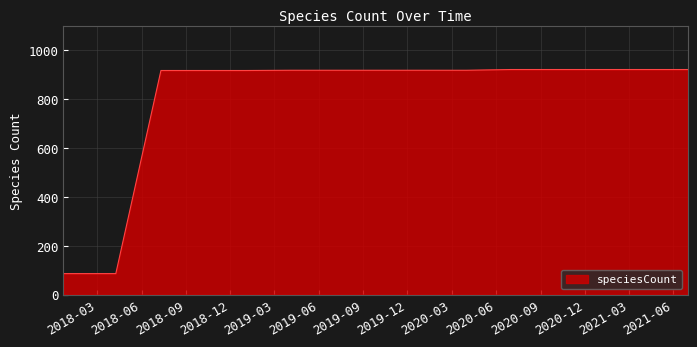

Which category has the lowest value across all series?

2017-12-22